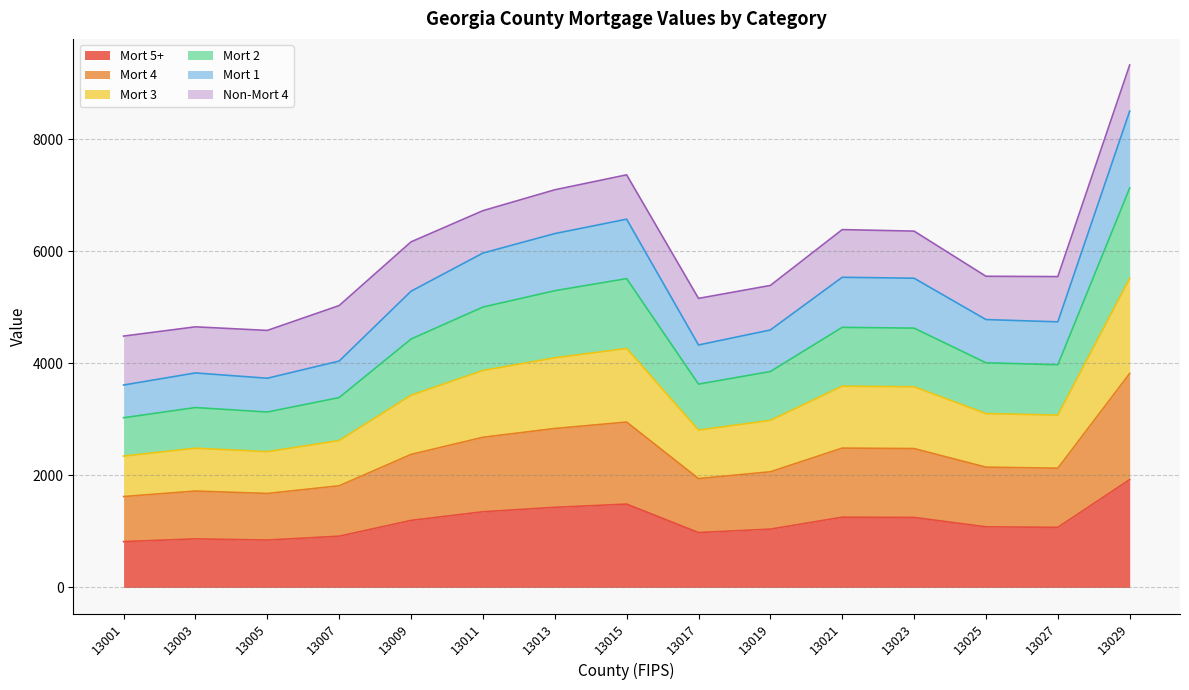

True or false: Mort 4 has a value of 2405 at 13007.

False